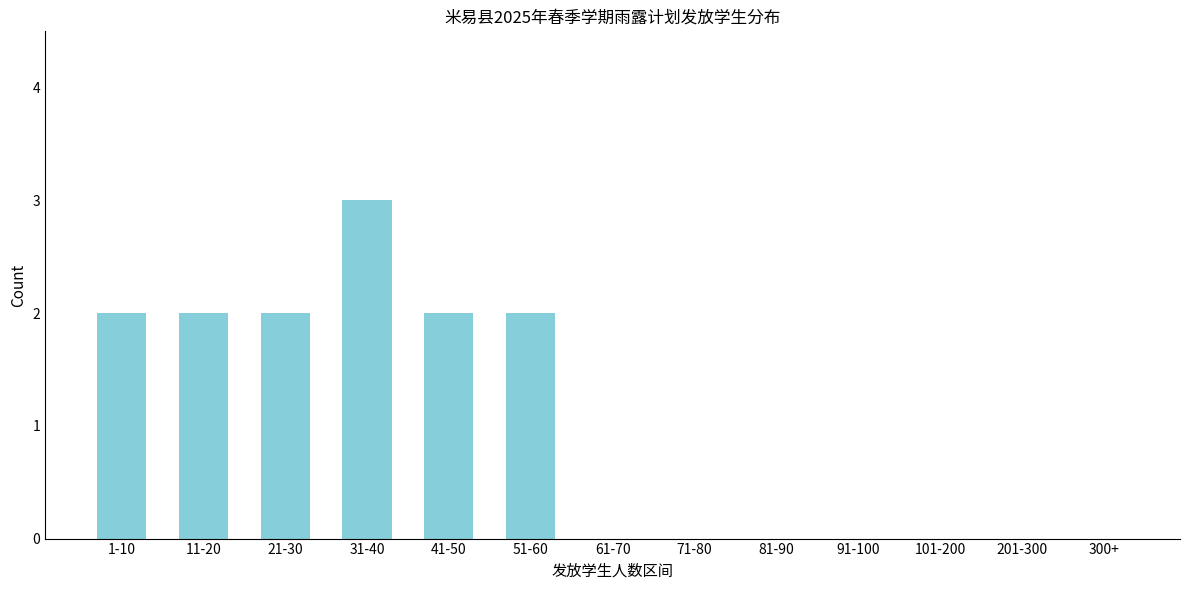

Reading left to right, what are all the values shown in this chart?

1-10=2	11-20=2	21-30=2	31-40=3	41-50=2	51-60=2	61-70=0	71-80=0	81-90=0	91-100=0	101-200=0	201-300=0	300+=0